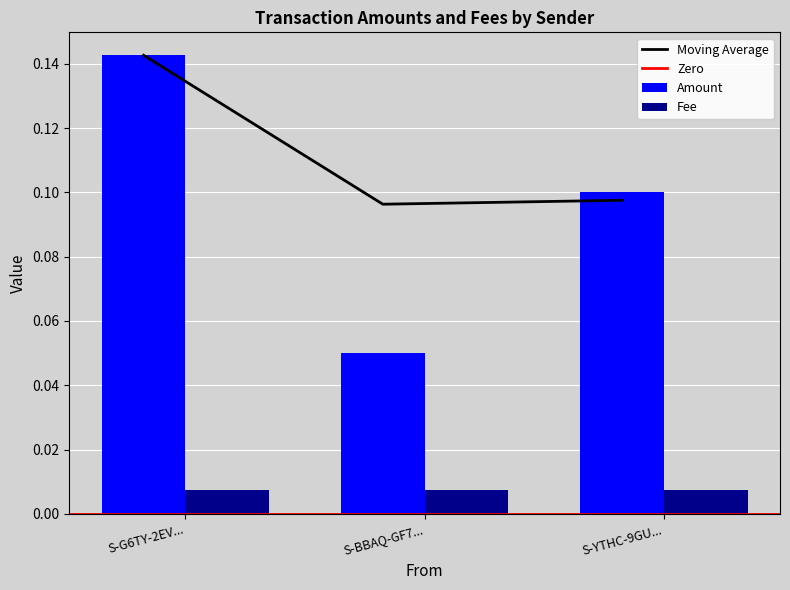

List the labels in order of Amount value, smallest first.

S-BBAQ-GF7..., S-YTHC-9GU..., S-G6TY-2EV...